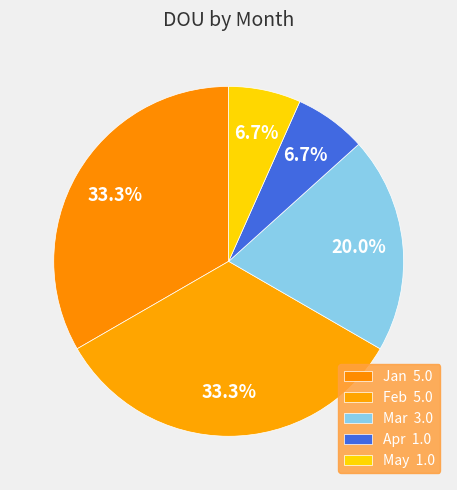

What percentage is the May slice, to the nearest percent?

7%